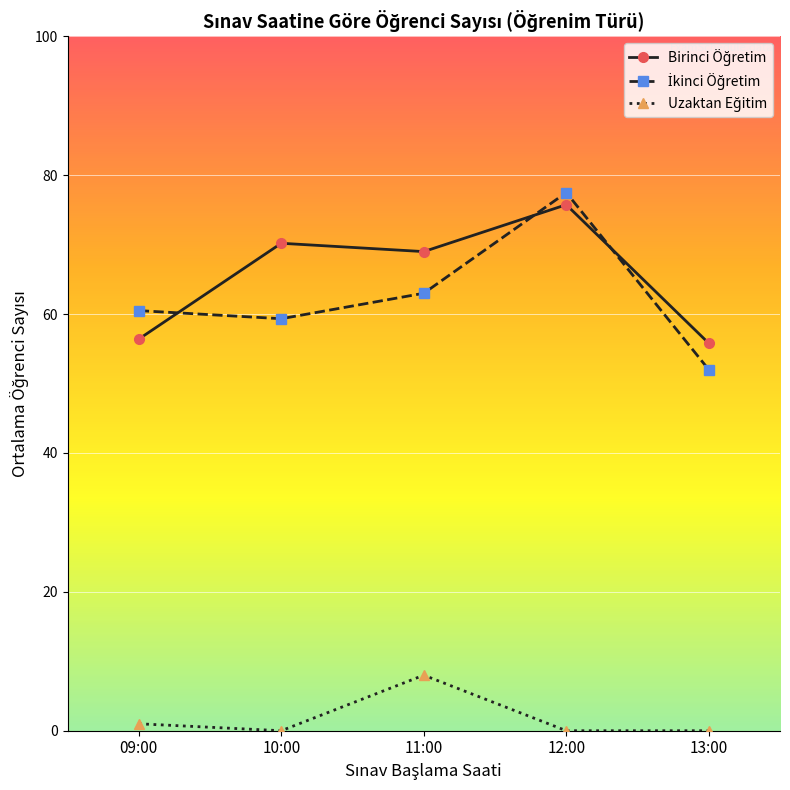

What is the total value across all series at 13:00?

107.8